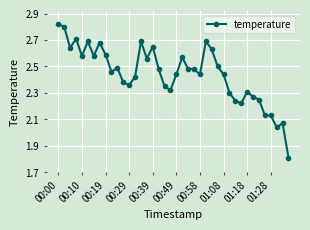

True or false: there are more than 1 points higher than both neighbors.

True